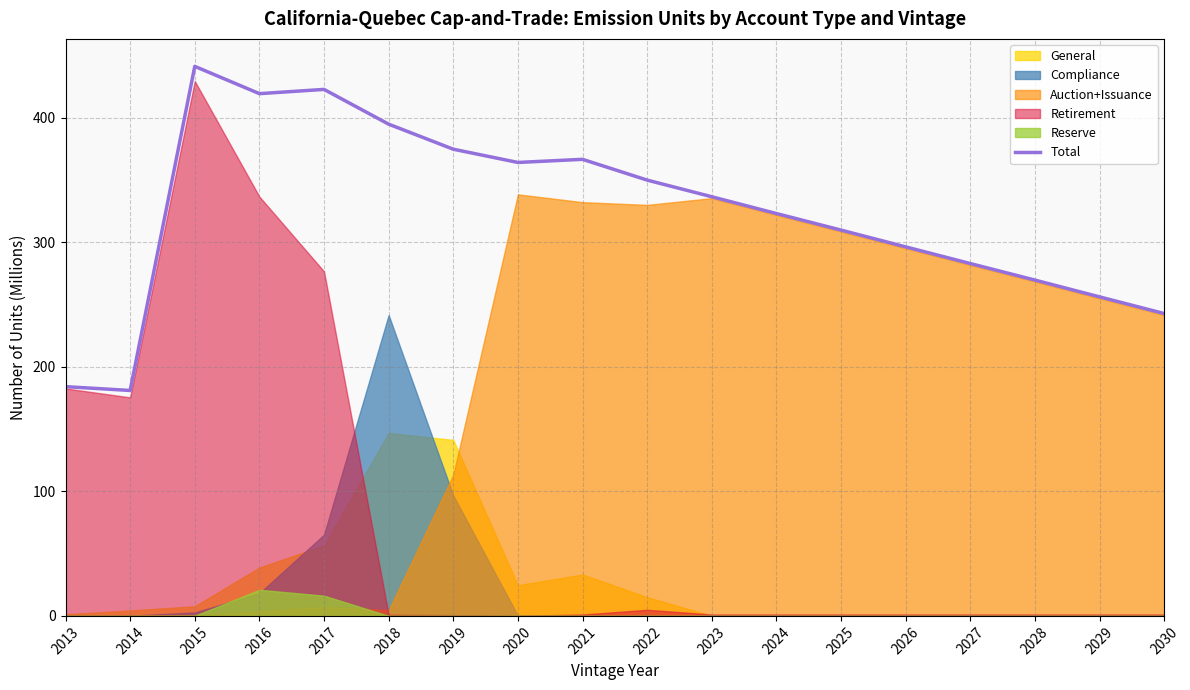

What is the average value?

323.2